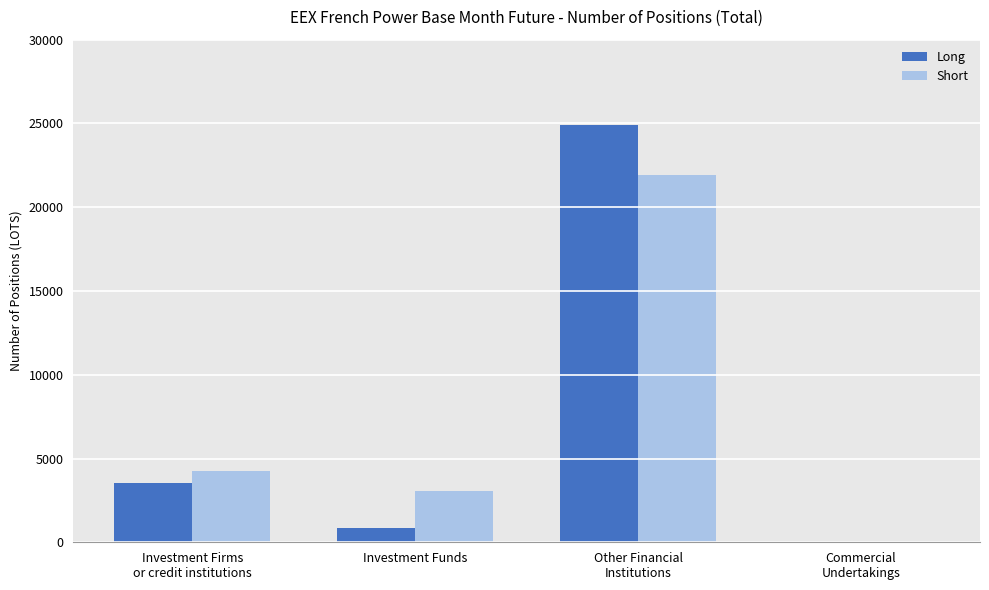

What are all the series names shown in the legend?

Long, Short